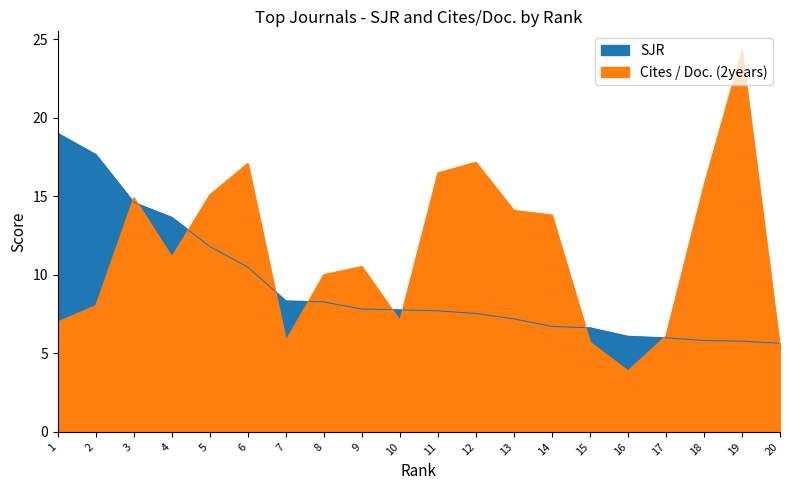

Is it true that SJR equals 3.7 at 8?

False